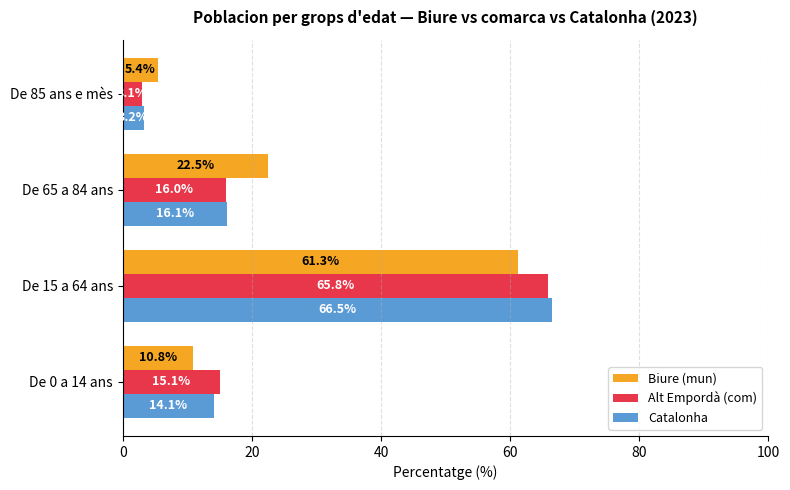

At how many categories does at least one series exceed 11?

3